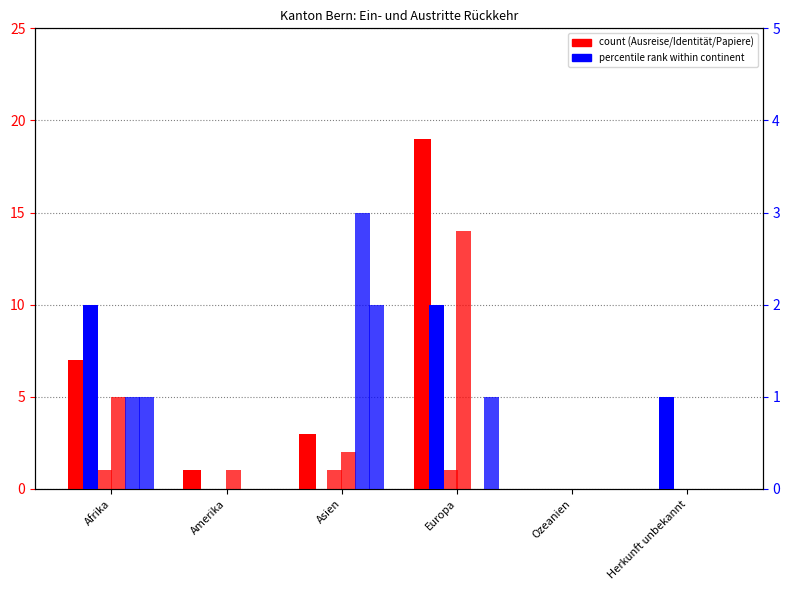

Reading right to left, transcribe all the data shown in this chart.

Beginn Ausreise-organisation: 0	0	19	3	1	7
Beginn Papierbeschaffung: 0	0	1	1	0	1
Abschluss Ausreise-organisation: 0	0	14	2	1	5
Beginn Identitaetsabklaerung: 1	0	2	0	0	2
Abschreibung Identitaetsabklaerung: 0	0	0	3	0	1
Papiere beschafft: 0	0	1	2	0	1